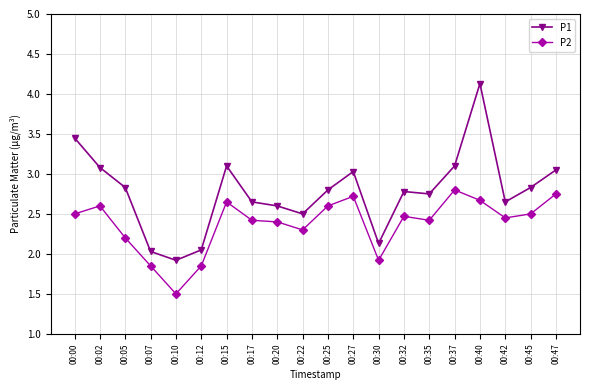

What value does the P2 series have at 00:27?

2.7